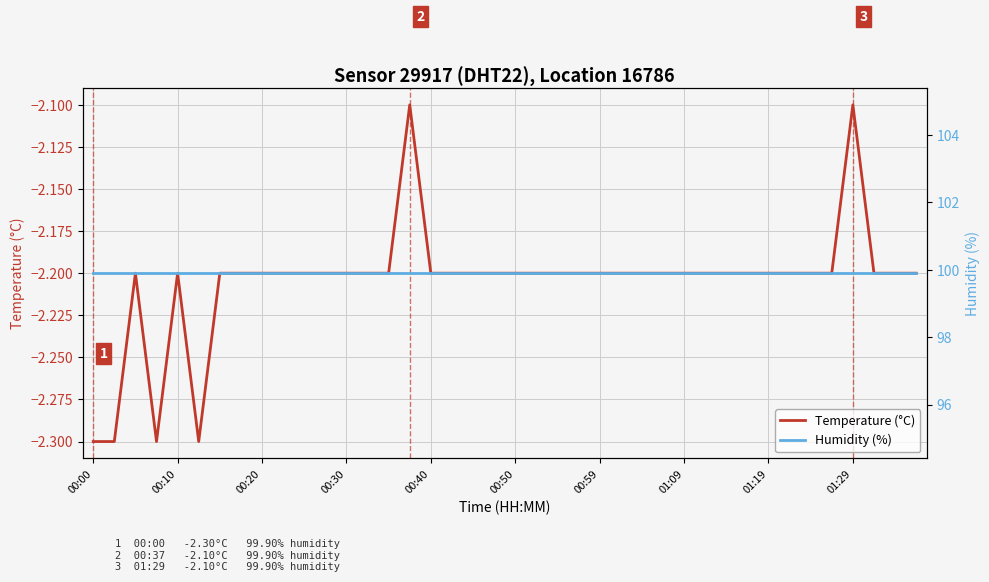

Which series changed the most between 01:29 and 25?

Temperature (°C)